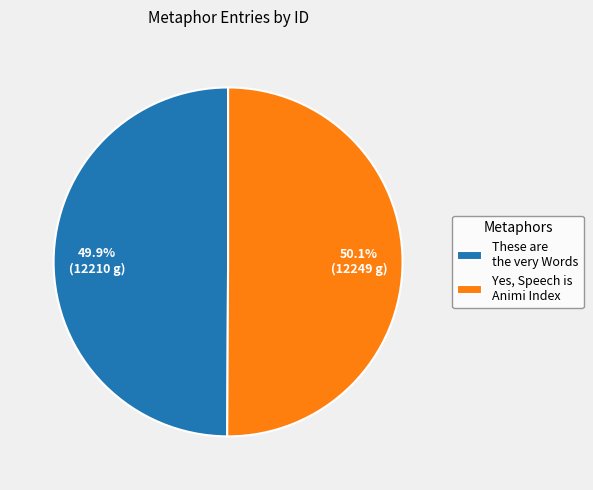

Rank the categories by value from lowest to highest.

These are the very Words, Yes, Speech is Animi Index